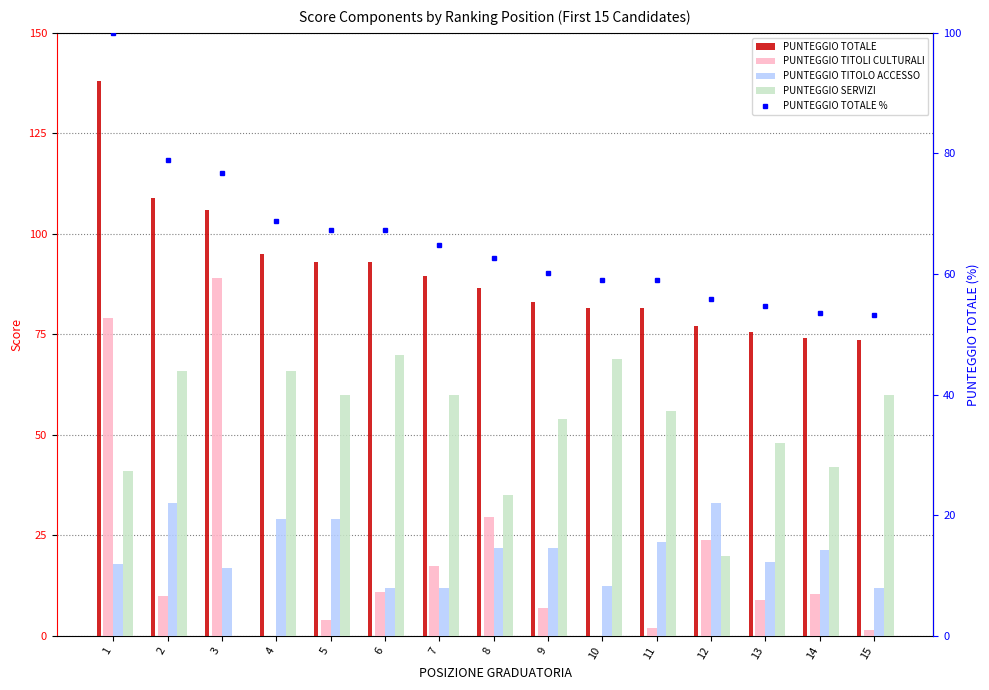

Which series changed the most between 4 and 11?

PUNTEGGIO TOTALE